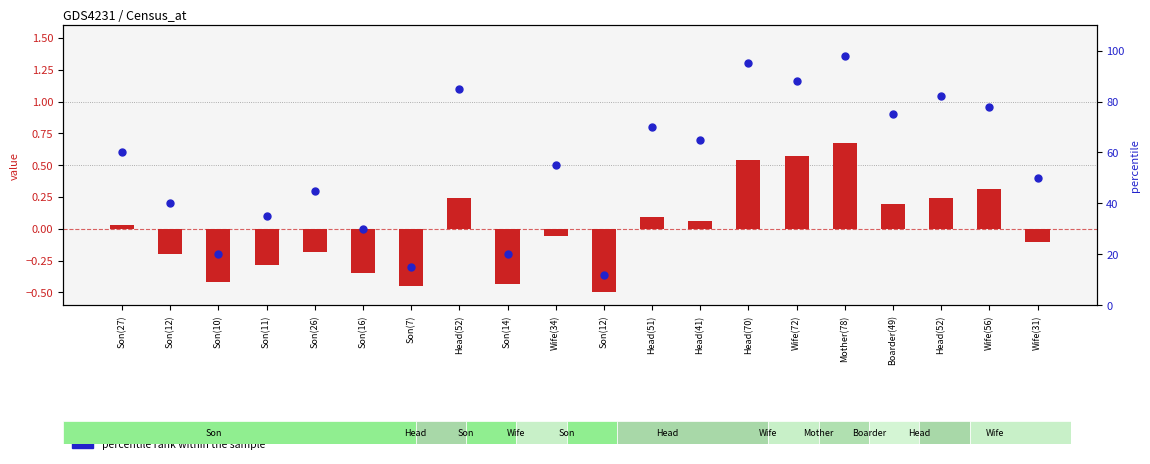

Which series has the largest total across all categories?

percentile rank within the sample